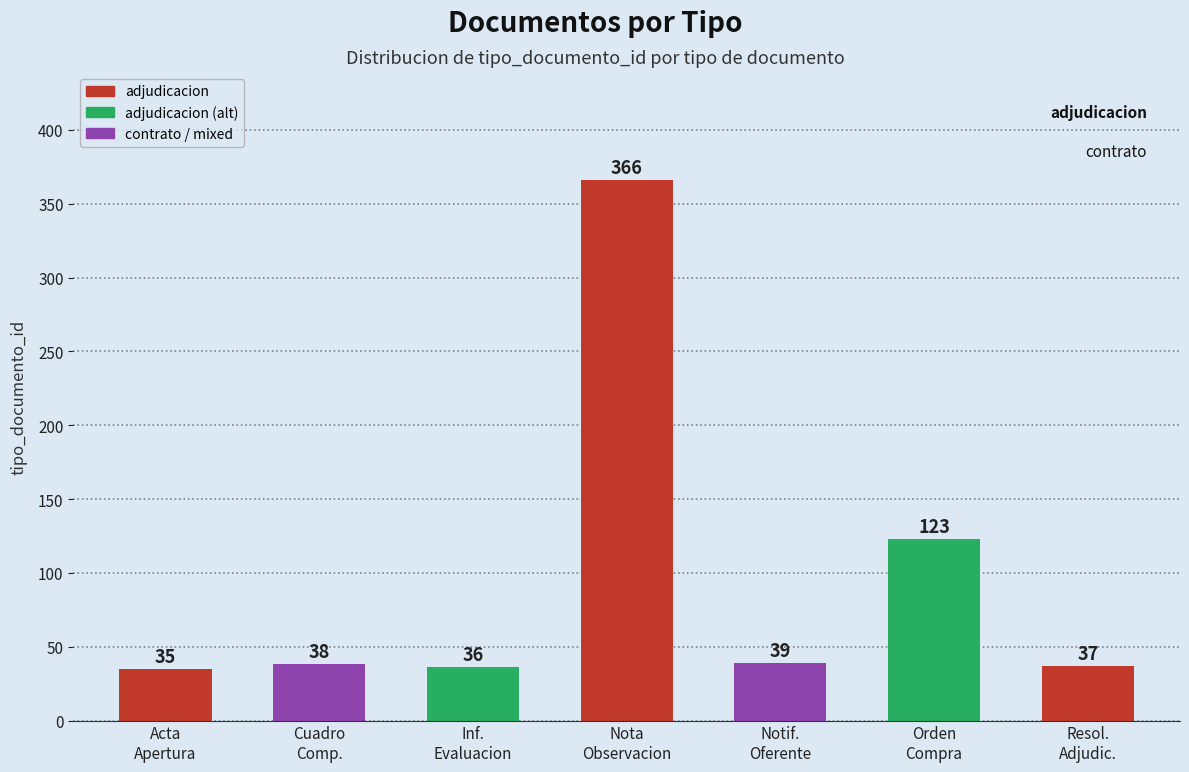

Reading left to right, what are all the values shown in this chart?

35	38	36	366	39	123	37